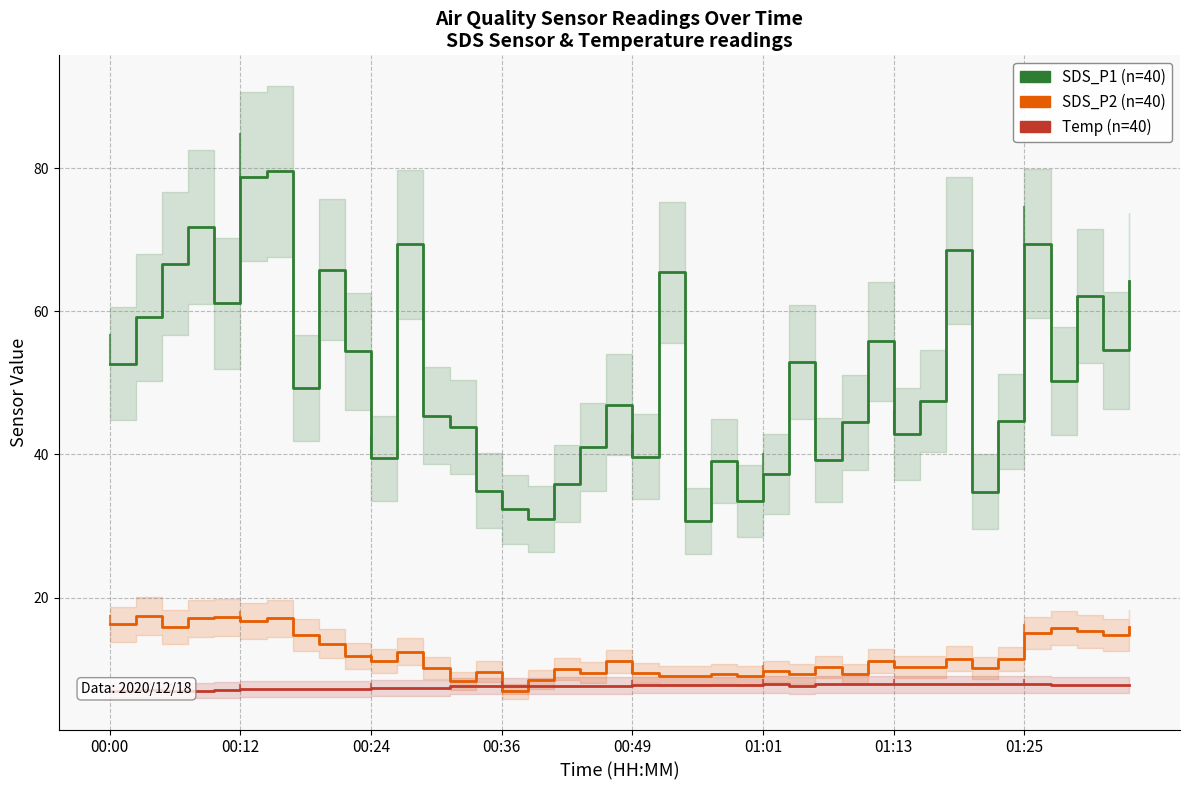

True or false: Temp has more than 2 interior local peaks.

False